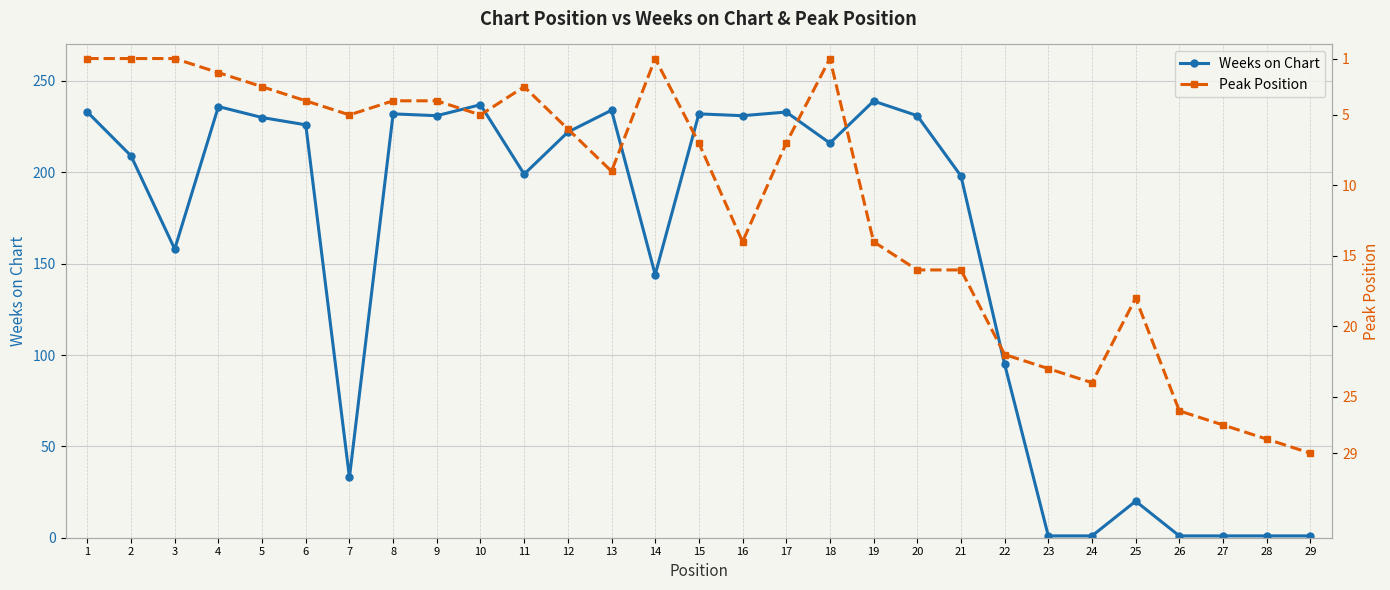

Where do Peak Position and Weeks on Chart first cross each other?

22 and 23